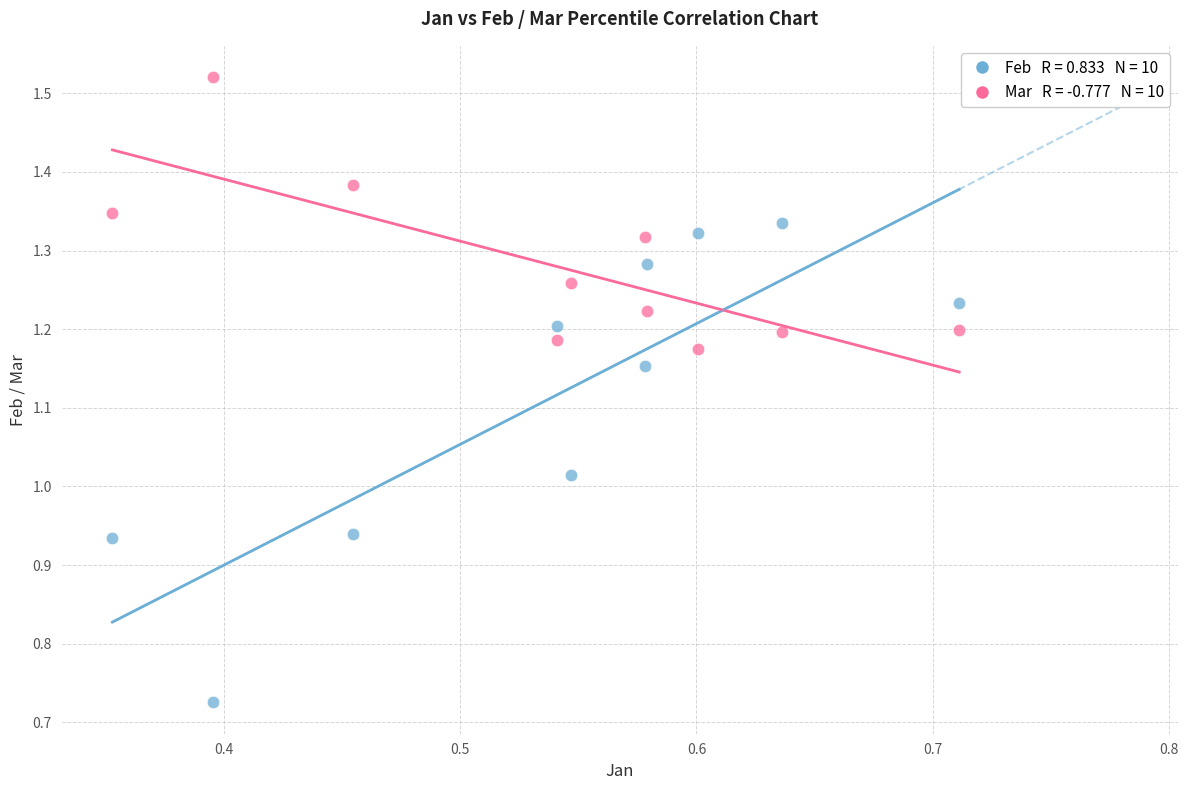

Across all data points, what is the range of Y values (max minus min)?

0.8